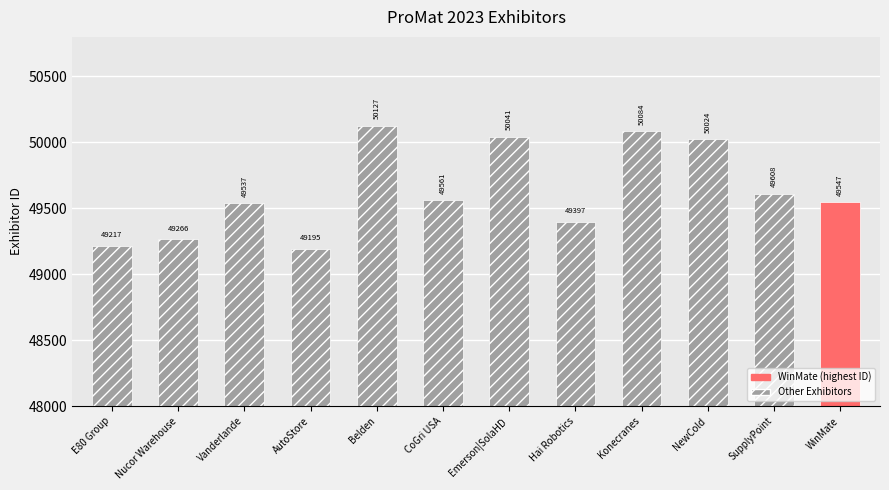

At which category does the chart reach its minimum across all series?

AutoStore